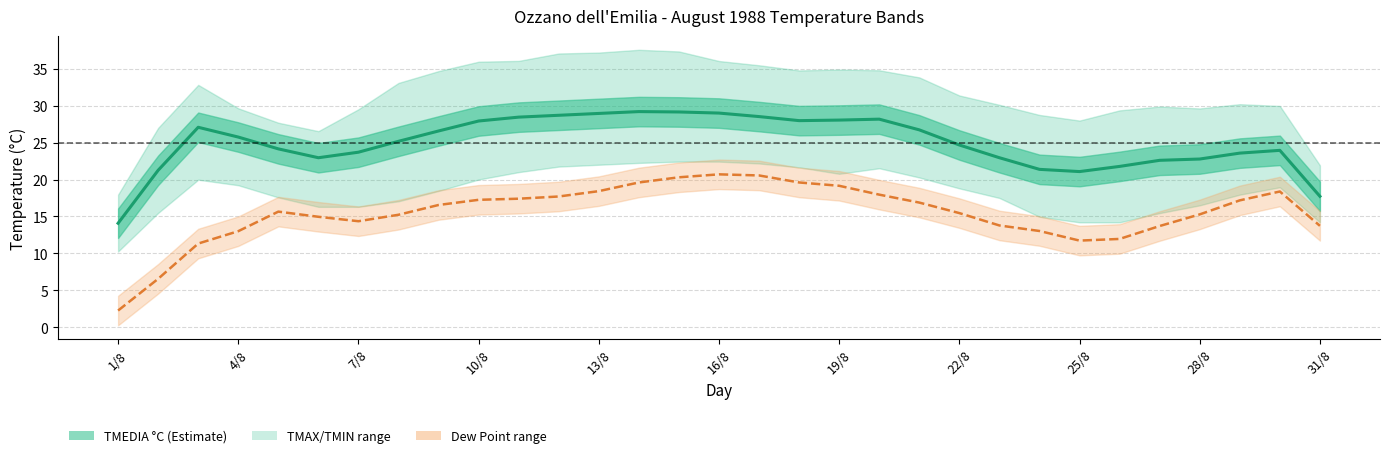

The TMEDIA °C series shows 44.1 at 31/8. True or false?

False